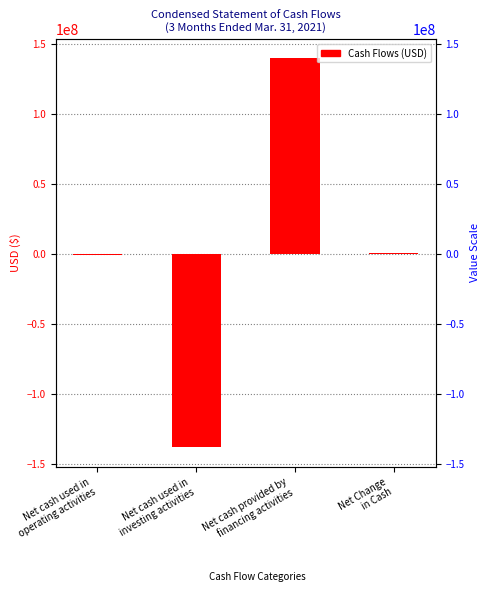

What value does the data have at Net cash used in
operating activities, to the nearest 100?

-446700